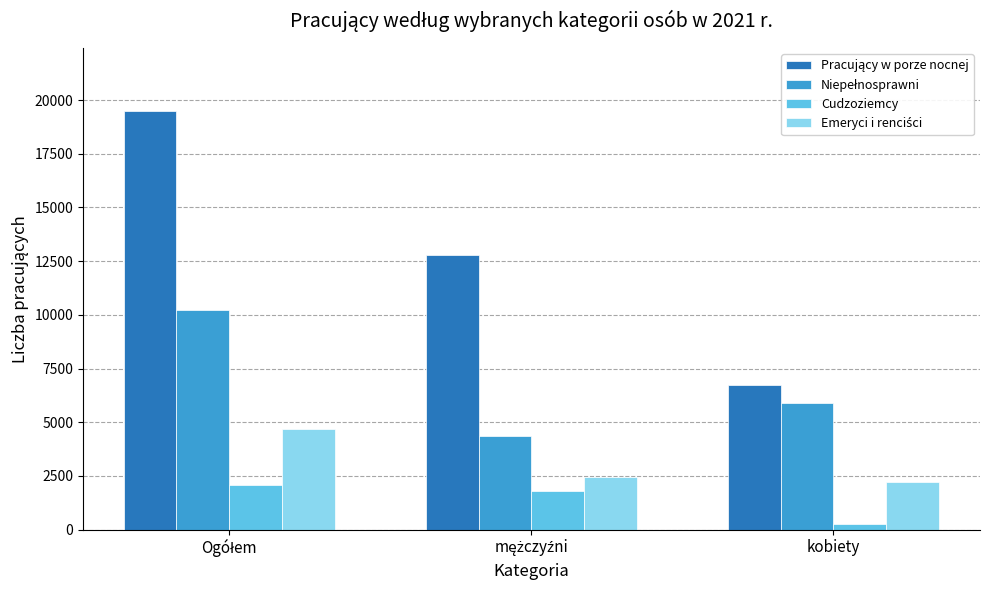

Are the bars horizontal?

No